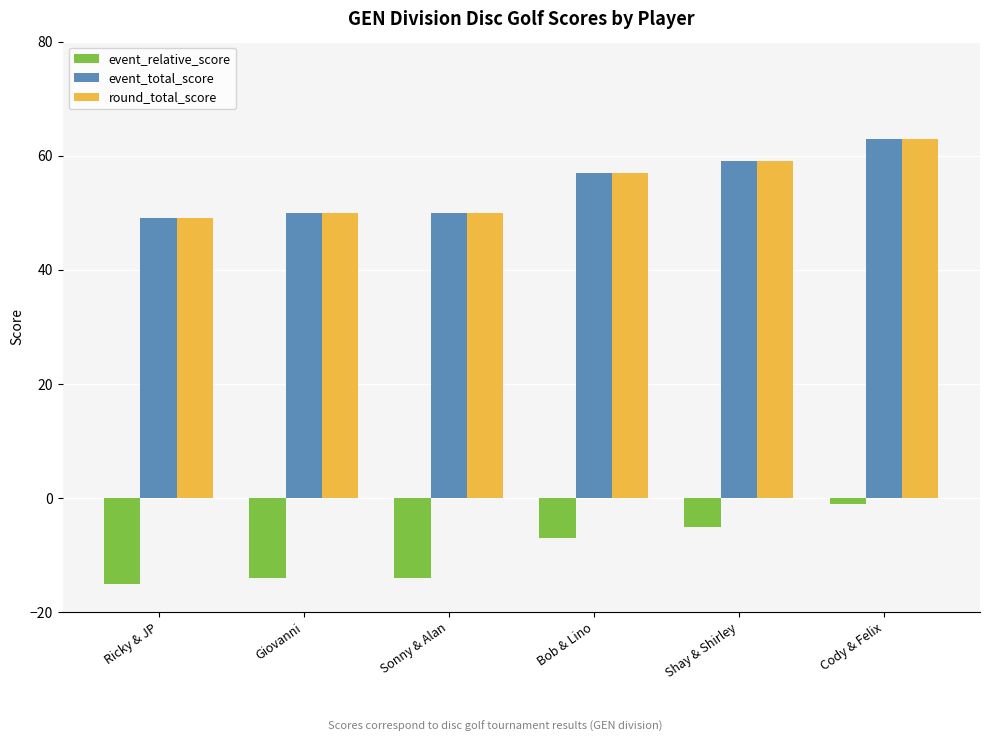

Reading left to right, transcribe all the data shown in this chart.

event_relative_score: -15	-14	-14	-7	-5	-1
event_total_score: 49	50	50	57	59	63
round_total_score: 49	50	50	57	59	63